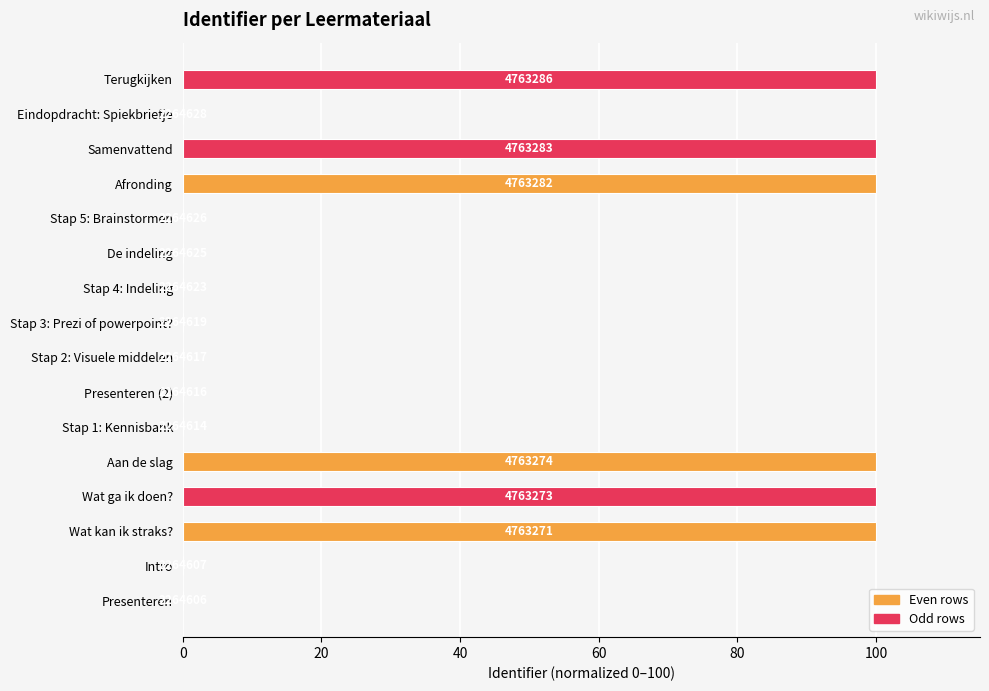

How many bars are there in total?

16